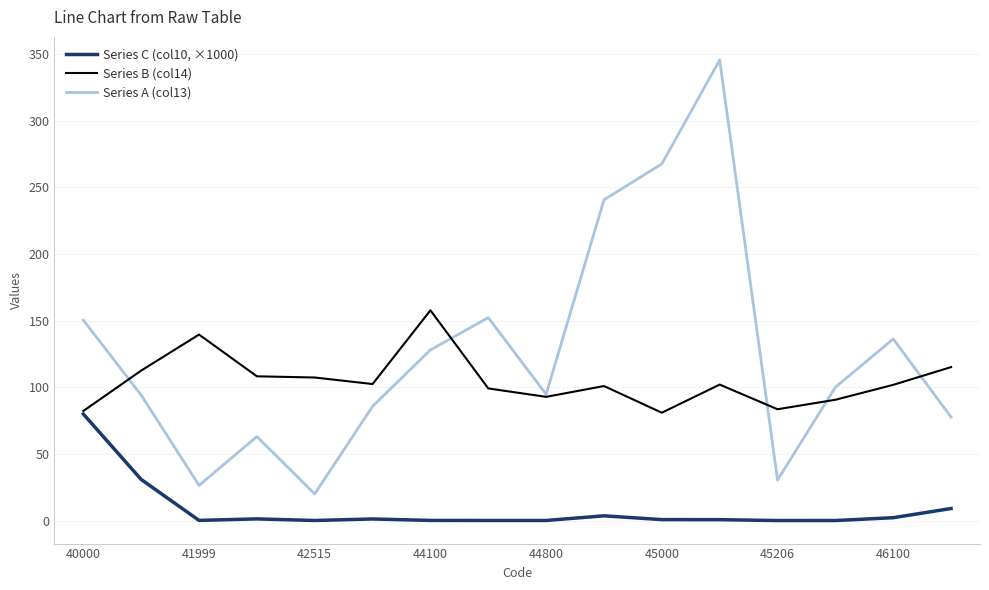

List the series in order of their overall mean, lowest first.

Series C (col10, ×1000), Series B (col14), Series A (col13)